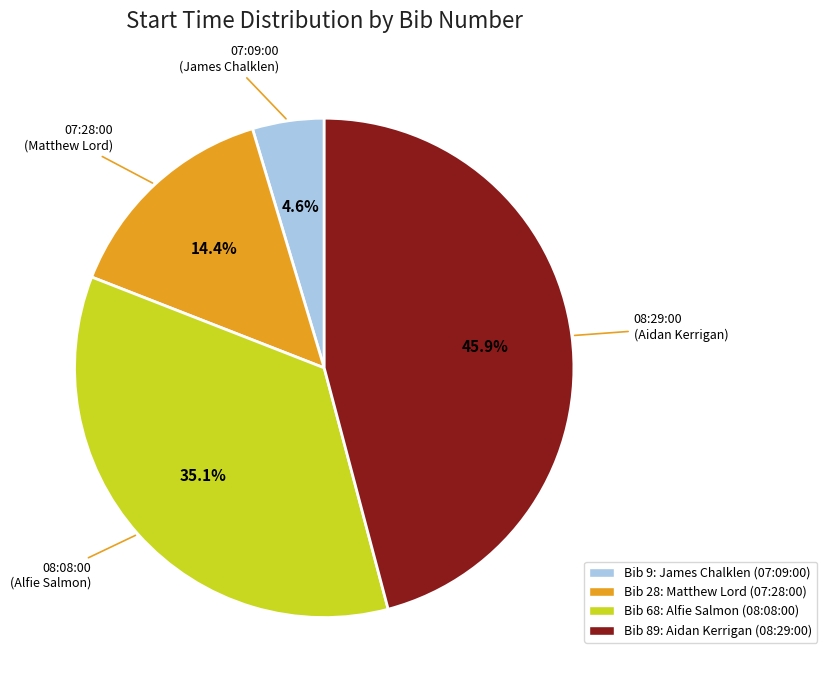

To the nearest percent, what is the difference between the largest and smallest slice percentages?

41%